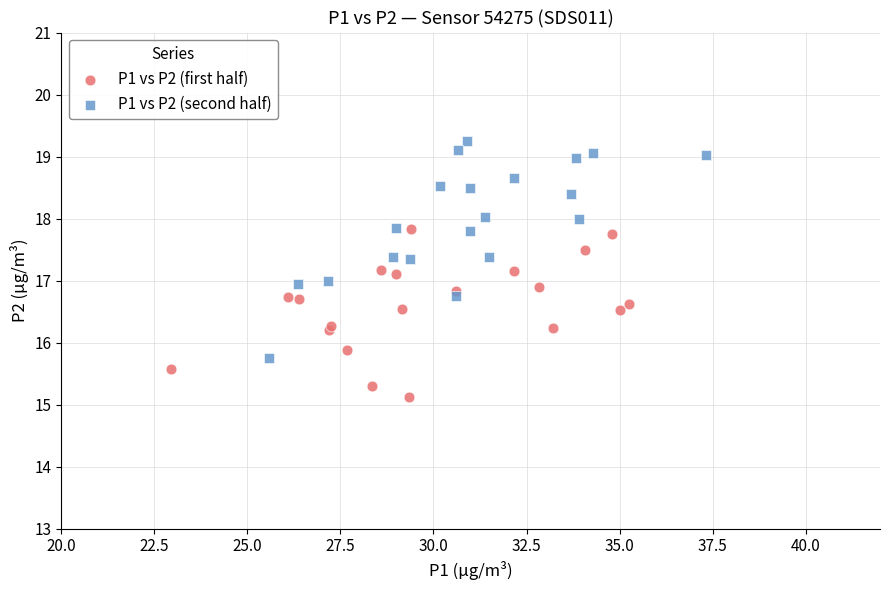

Which series reaches the minimum Y coordinate?

P1 vs P2 (first half)